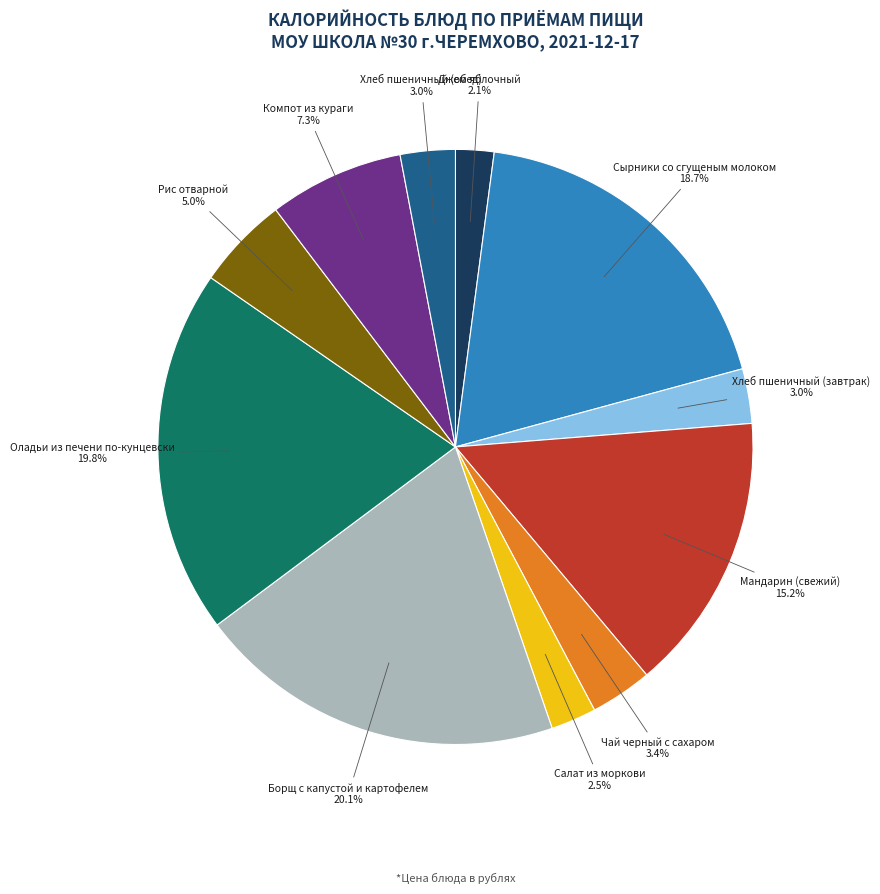

Is there a majority slice in this chart?

No